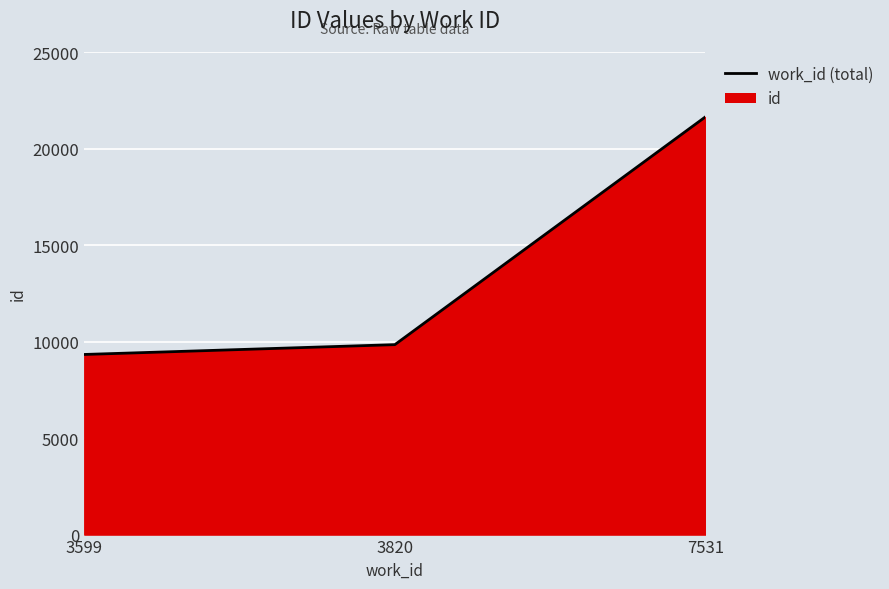

How many data points are less than 9840?

1